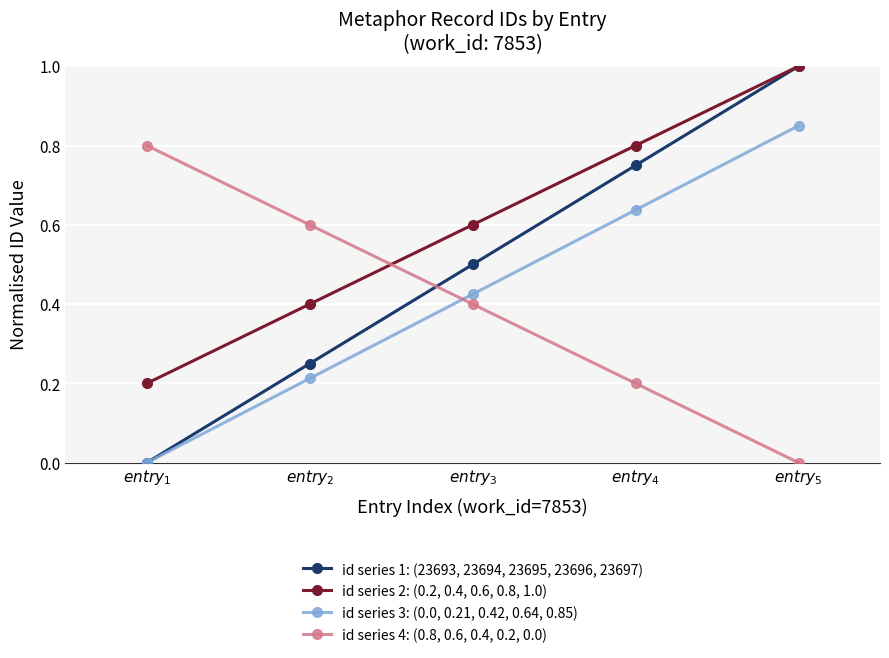

What is the average value of the id series 1: (23693, 23694, 23695, 23696, 23697) series?

0.5